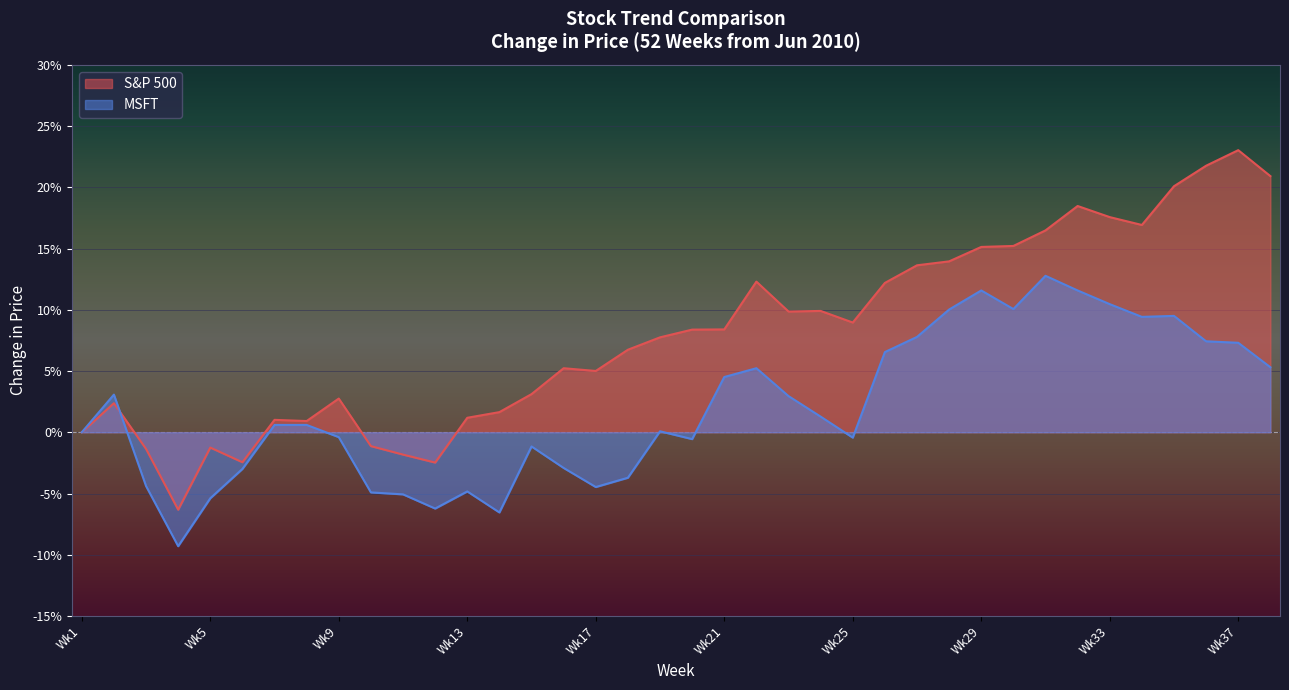

What is the maximum value for MSFT?

0.1